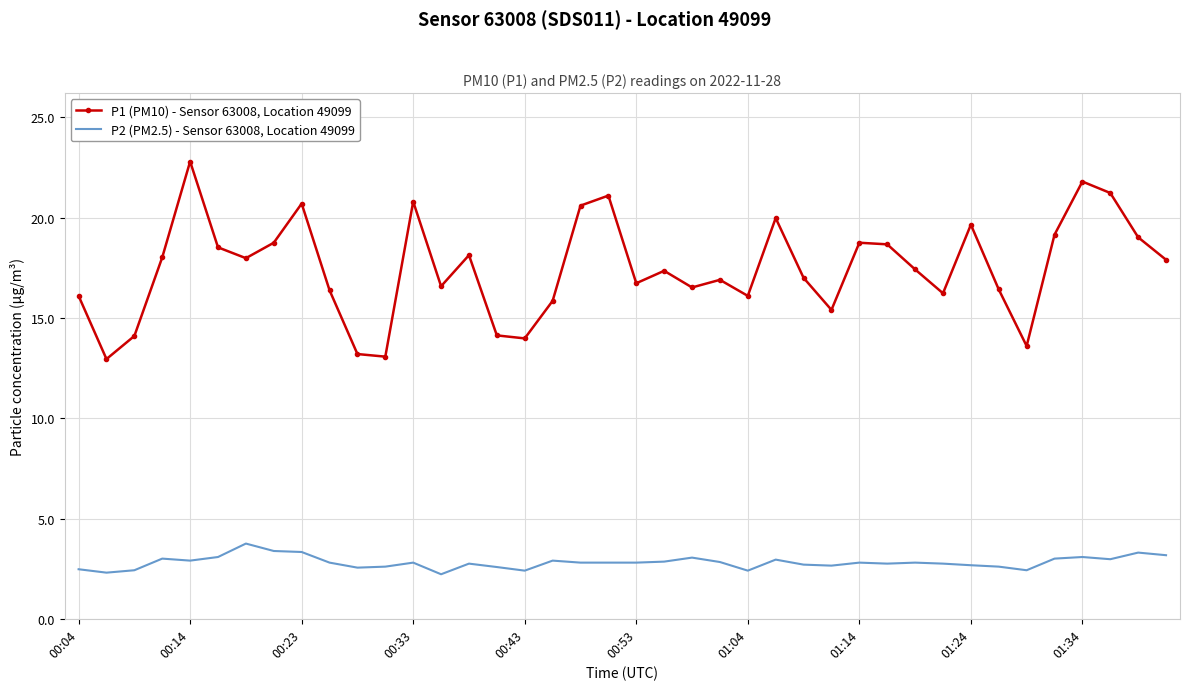

True or false: P2 (PM2.5) - Sensor 63008, Location 49099 and P1 (PM10) - Sensor 63008, Location 49099 intersect in this chart.

False